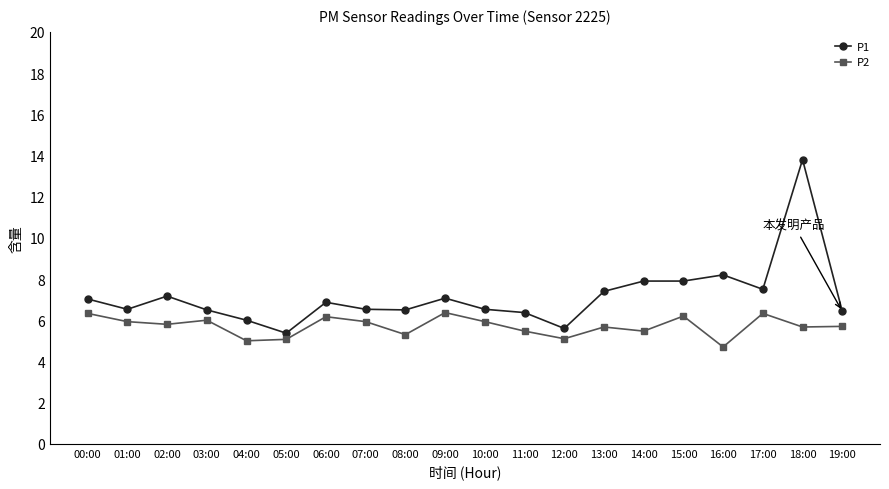

How many interior local peaks does the P2 series have?

6